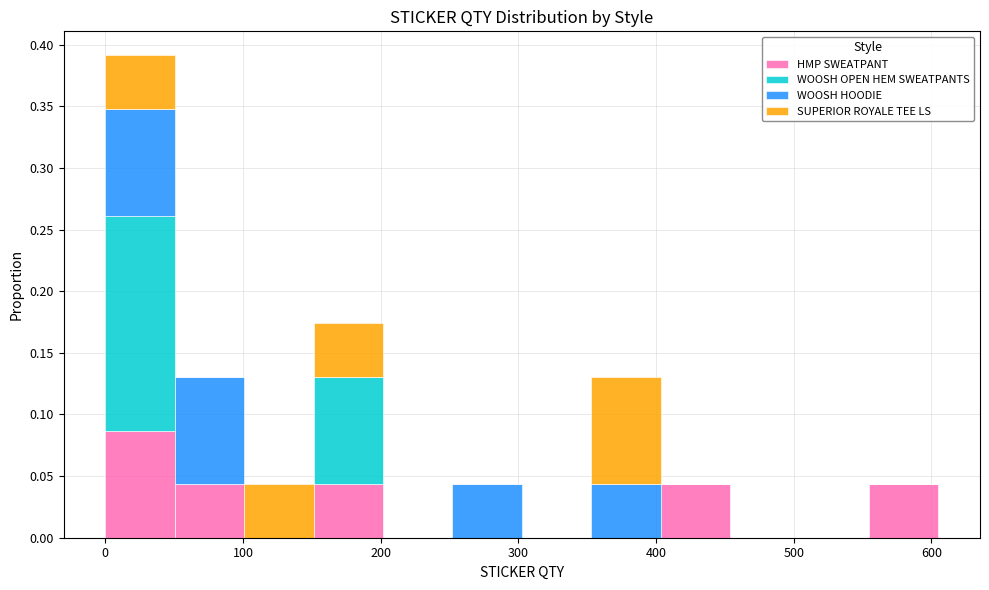

Reading left to right, list every stacked bar in this chart as the range it spans on the x-axis followed by its total height. Neither the bar edges nor the heights are printed on the chart, so give them approximately, as read against the axes.

0 to 50: 0.390
50 to 100: 0.130
100 to 150: 0.045
150 to 200: 0.175
200 to 250: 0
250 to 300: 0.045
300 to 350: 0
350 to 400: 0.130
400 to 450: 0.045
450 to 500: 0
500 to 550: 0
550 to 610: 0.045